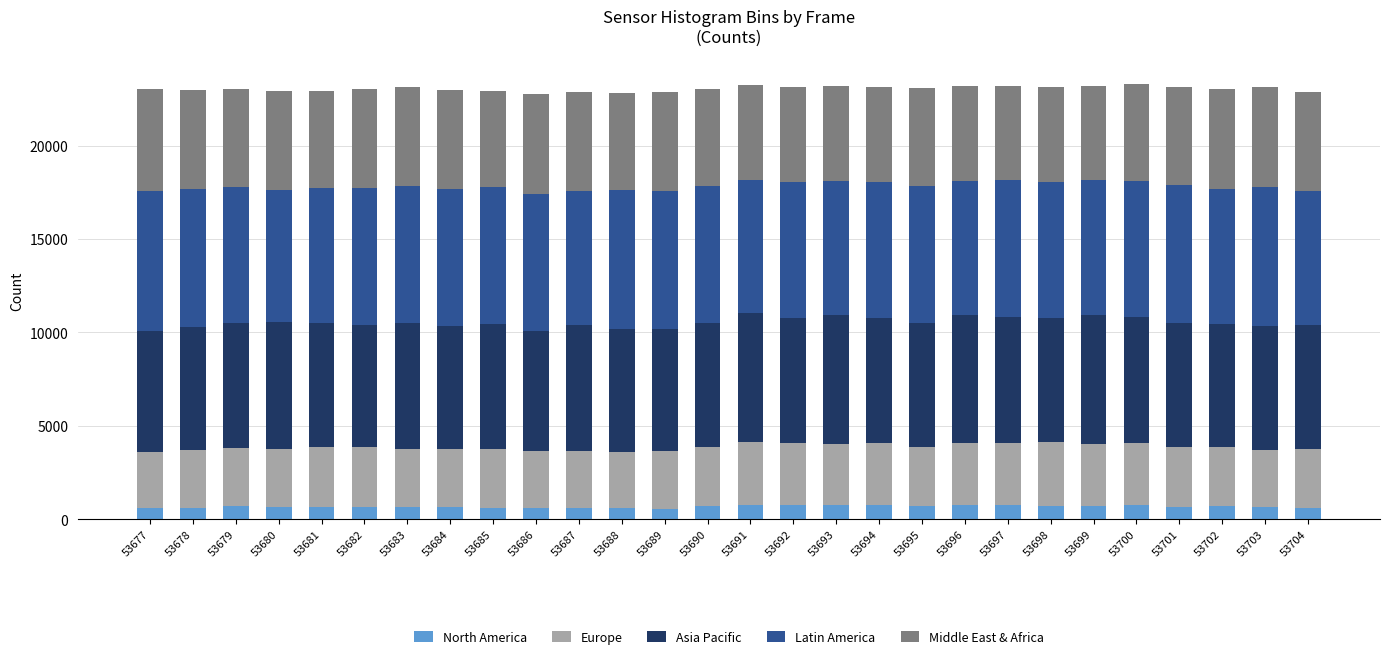

What is the highest value of the North America series?

773